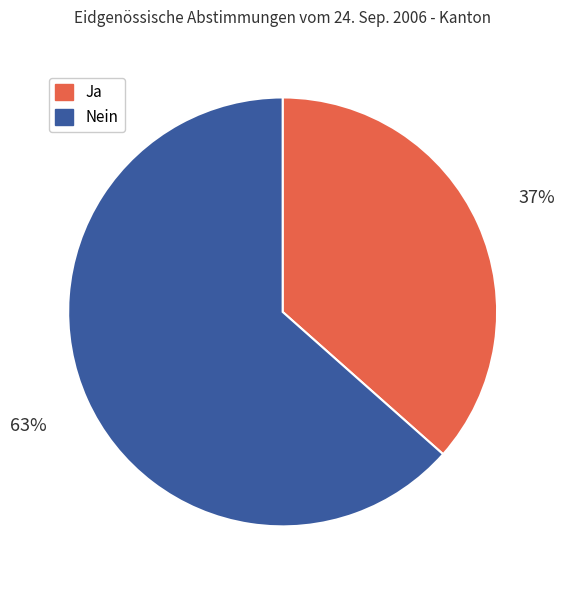

Which category has the biggest portion of the pie?

Nein